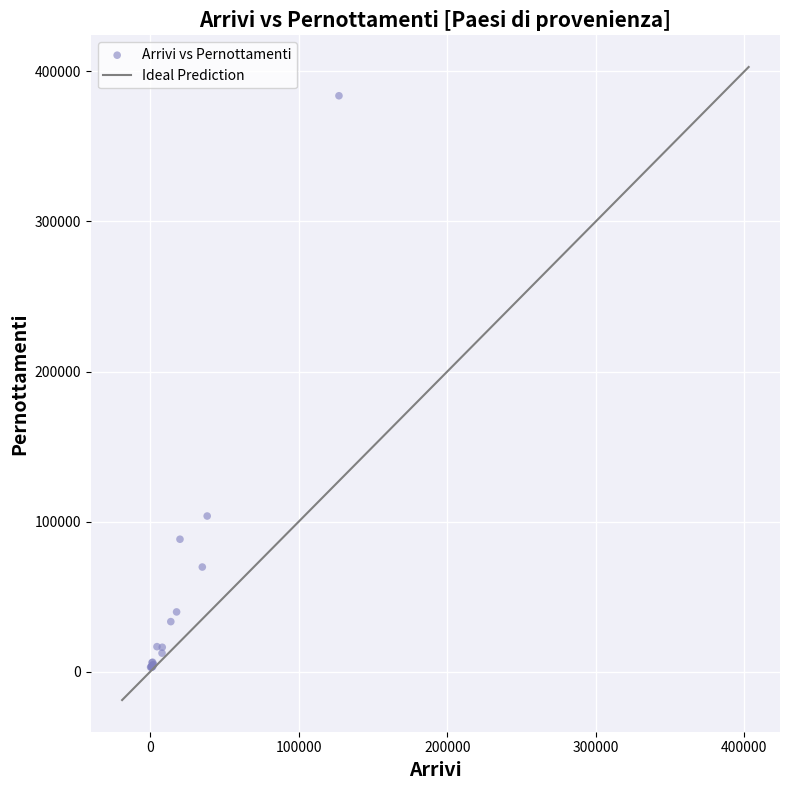

What Y value in the scatter plot is closest to 193380?

103716.0